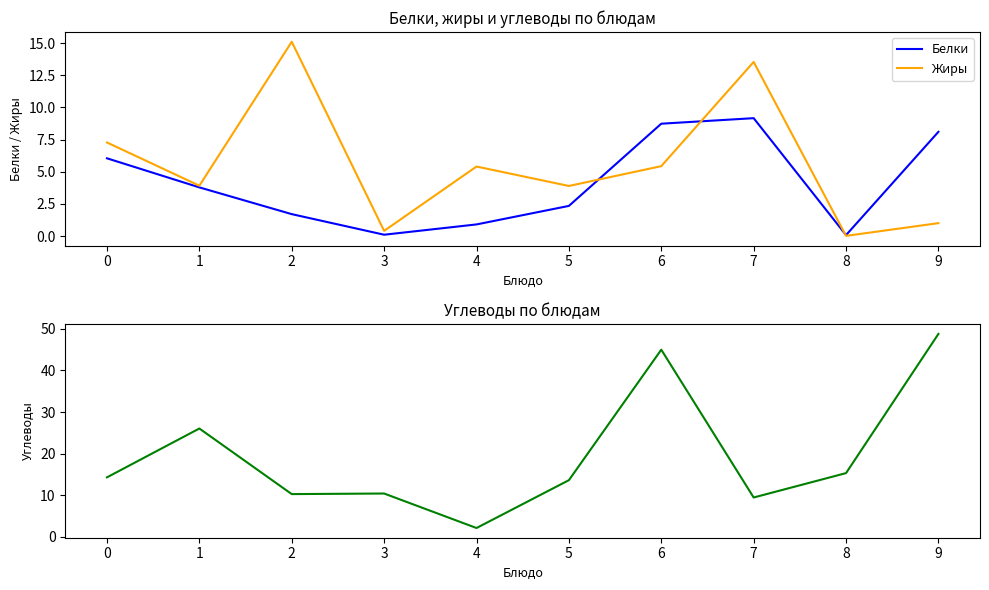

Reading left to right, transcribe all the data shown in this chart.

Белки: 0=6.0	1=3.8	2=1.7	3=0.1	4=0.9	5=2.3	6=8.7	7=9.2	8=0.1	9=8.1
Жиры: 0=7.3	1=3.9	2=15.1	3=0.4	4=5.4	5=3.9	6=5.4	7=13.5	8=0.0	9=1.0
Углеводы: 0=14.3	1=26.0	2=10.3	3=10.4	4=2.1	5=13.6	6=45.0	7=9.4	8=15.3	9=48.8